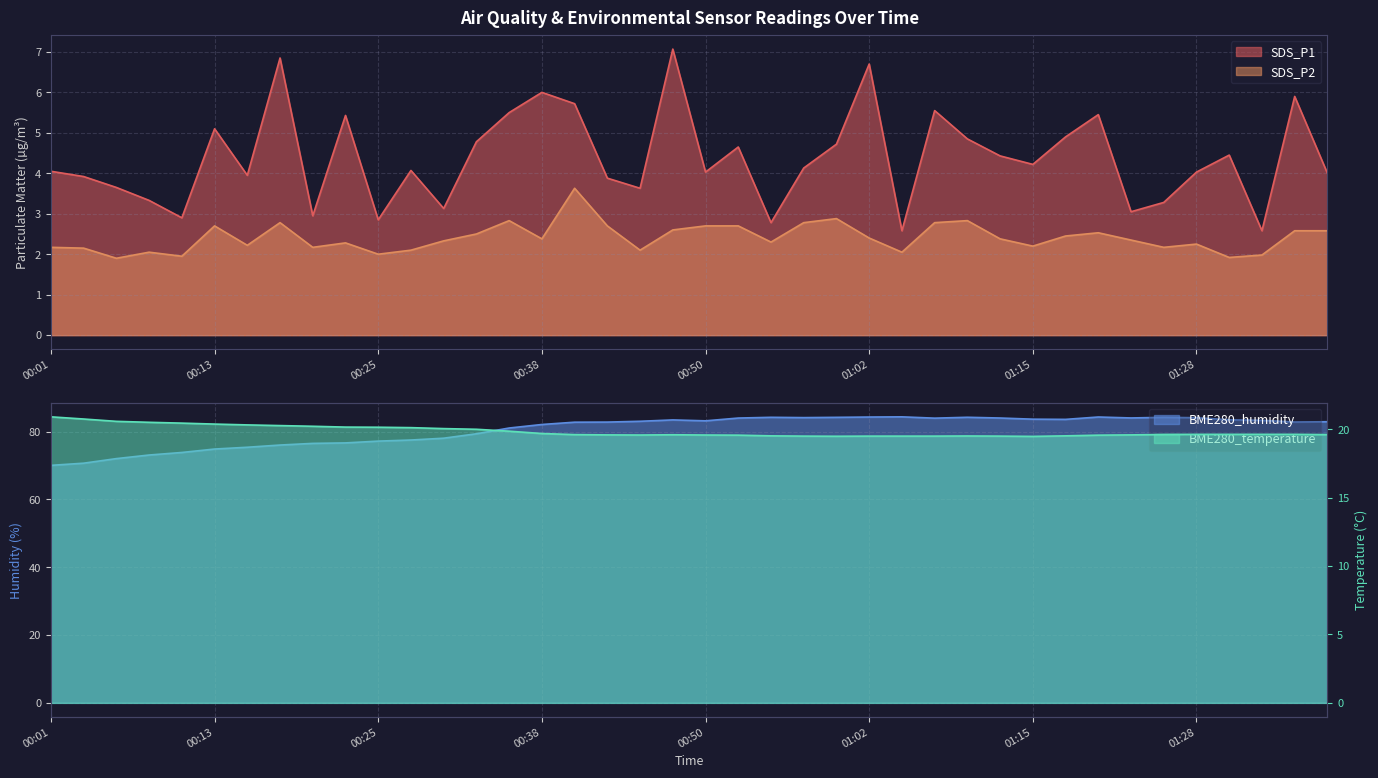

How many values in the SDS_P1 series are below 4?

15